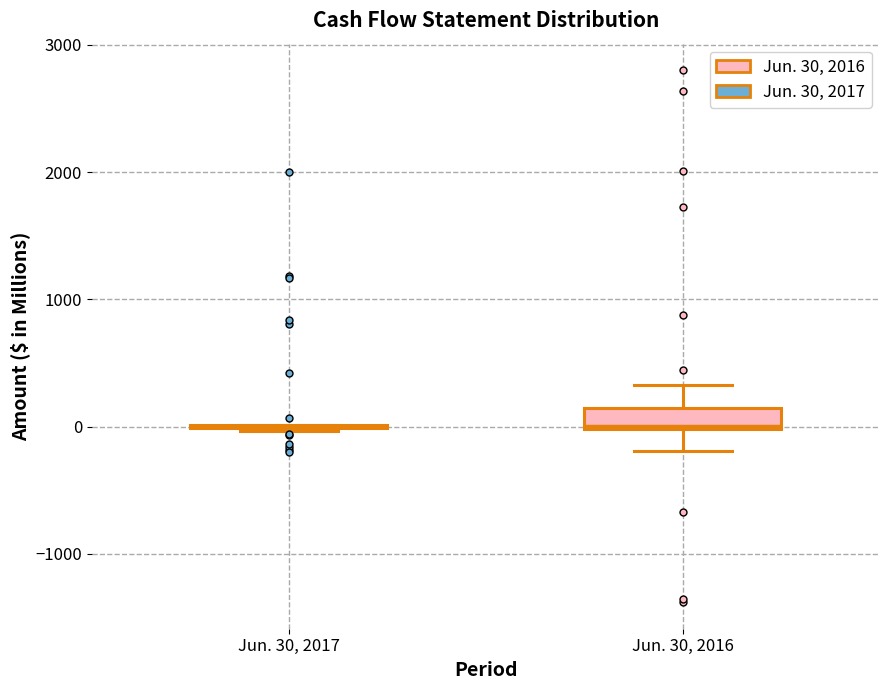

Reading left to right, transcribe this box plot: for each box, give where its median line is, the range the box spans, and where its two whiskers end, as read against the y-axis. The values are not printed on the chart, so give them approximately, as read against the axis.

Jun. 30, 2017: box collapsed to a line at 0, whiskers 0 to 0
Jun. 30, 2016: median 0, box 0 to 200, whiskers -200 to 300